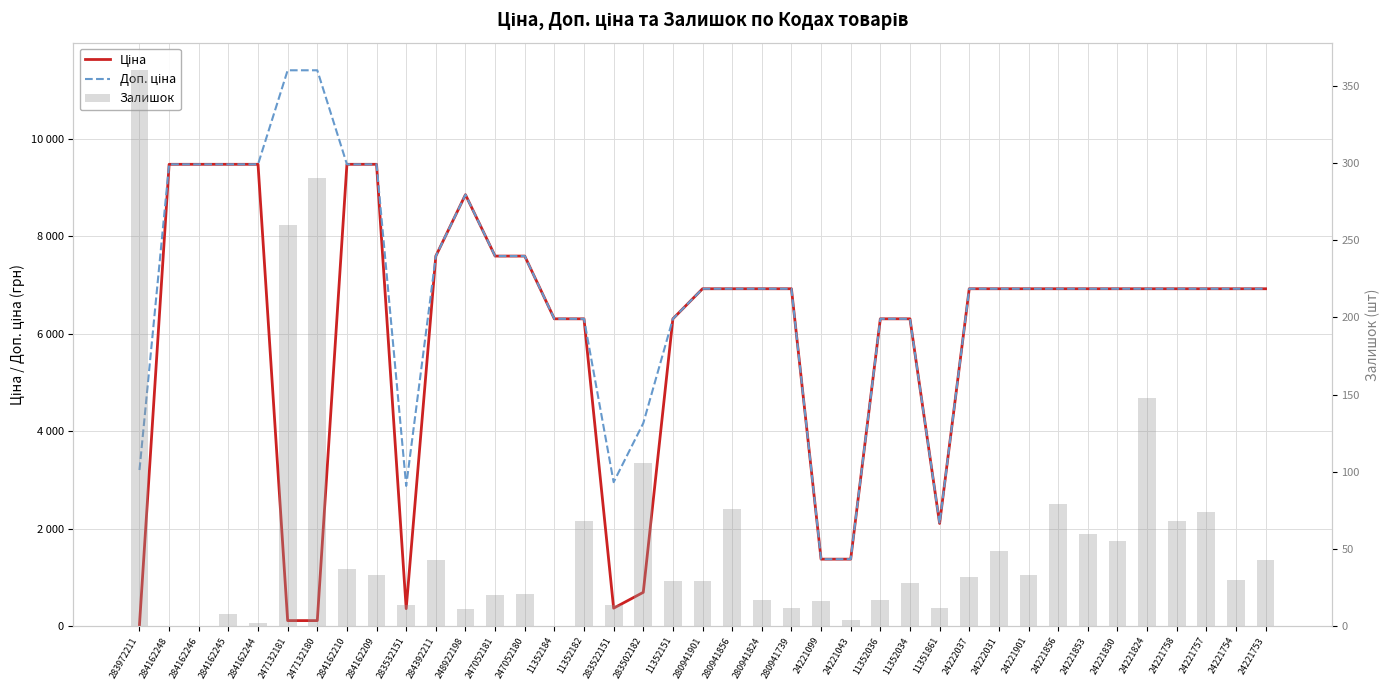

How many data points in Залишок are less than 30?

19